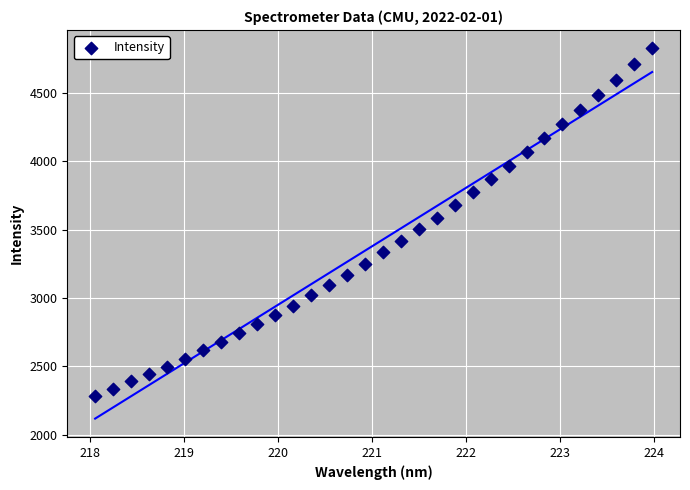

What is the range of Y values (max minus min)?

2536.7